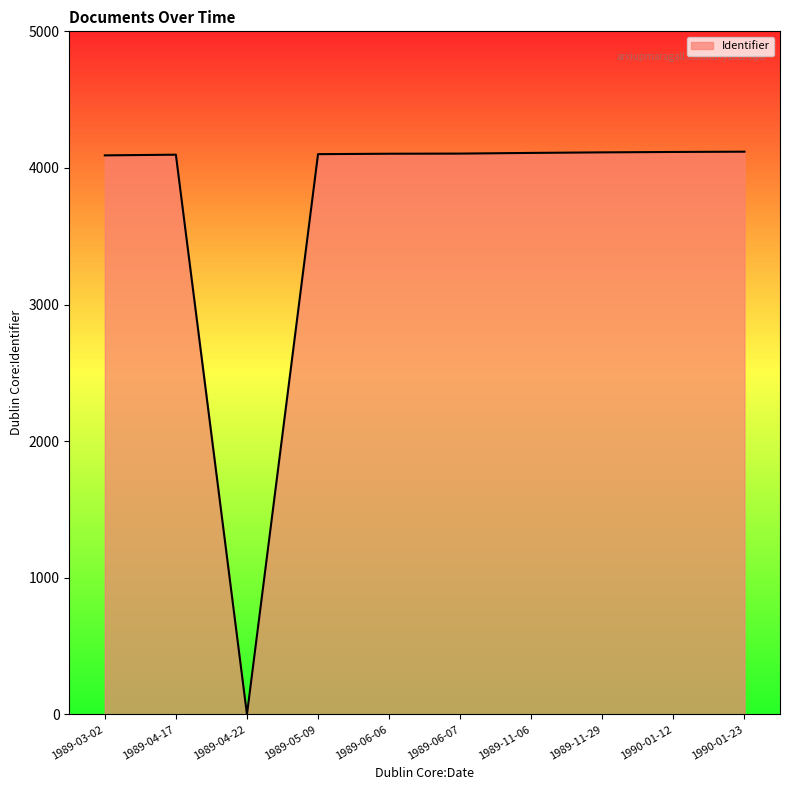

Does the chart display data point markers on the line(s)?

No